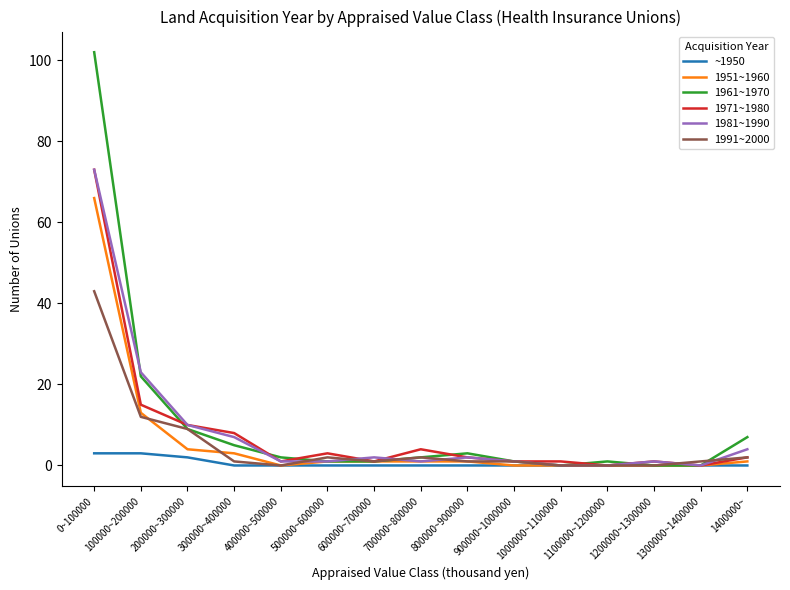

What are all the series names shown in the legend?

~1950, 1951~1960, 1961~1970, 1971~1980, 1981~1990, 1991~2000